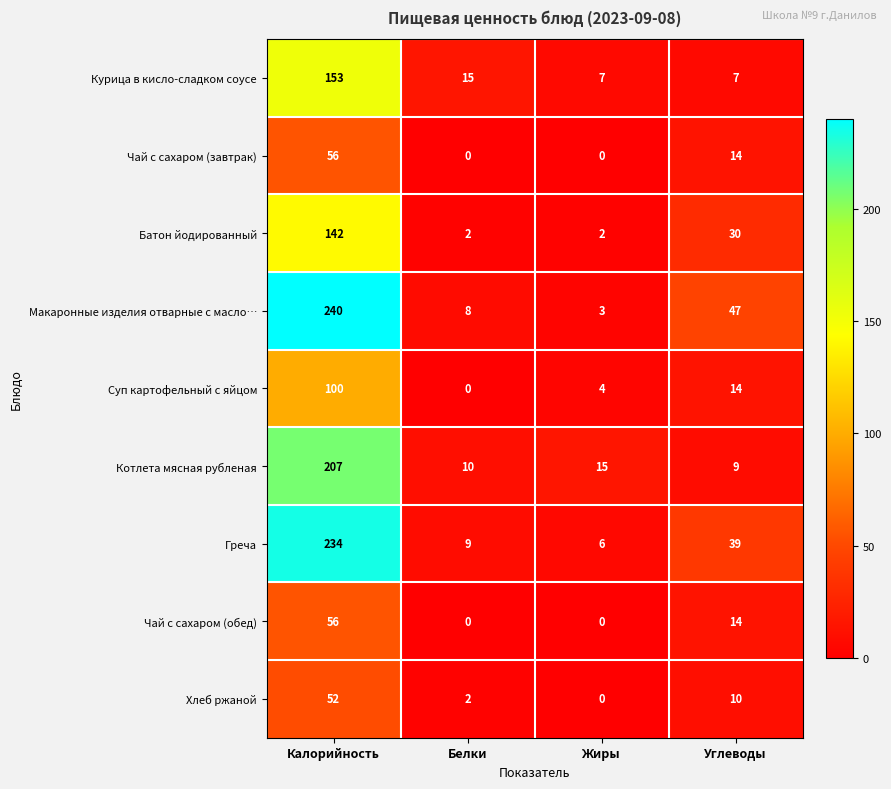

The Курица в кисло-сладком соусе series shows 7 at Жиры. True or false?

True